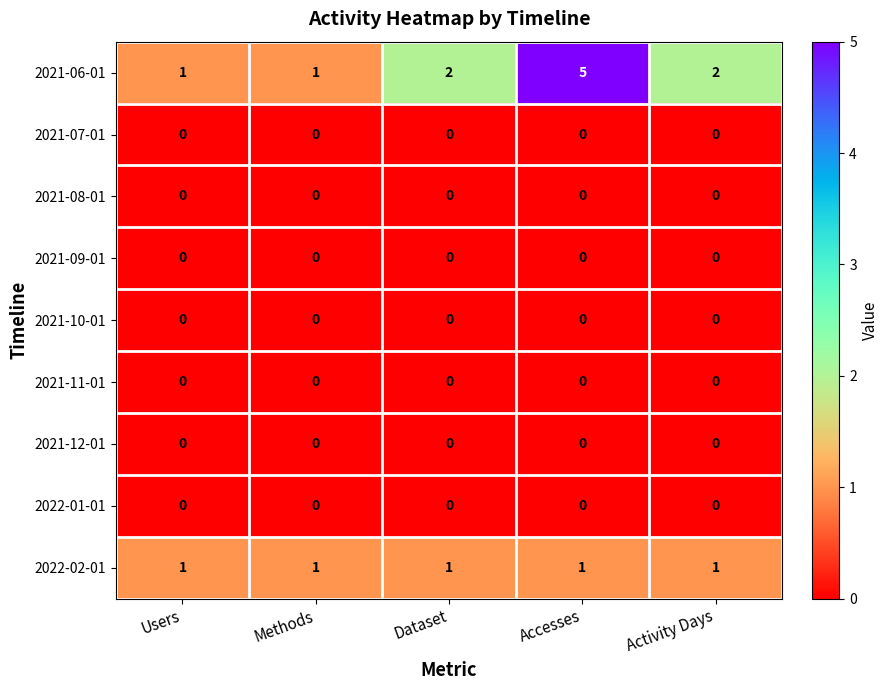

Which series has the widest spread of values?

2021-06-01